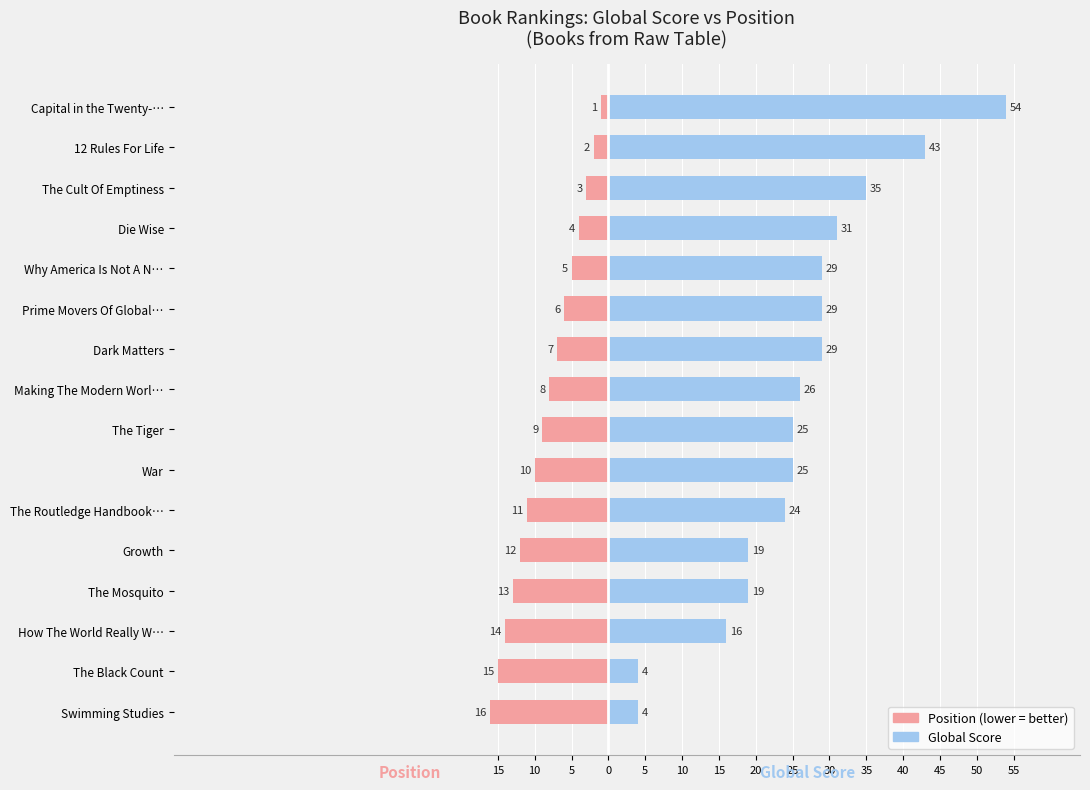

What is the maximum value shown in the chart?

54